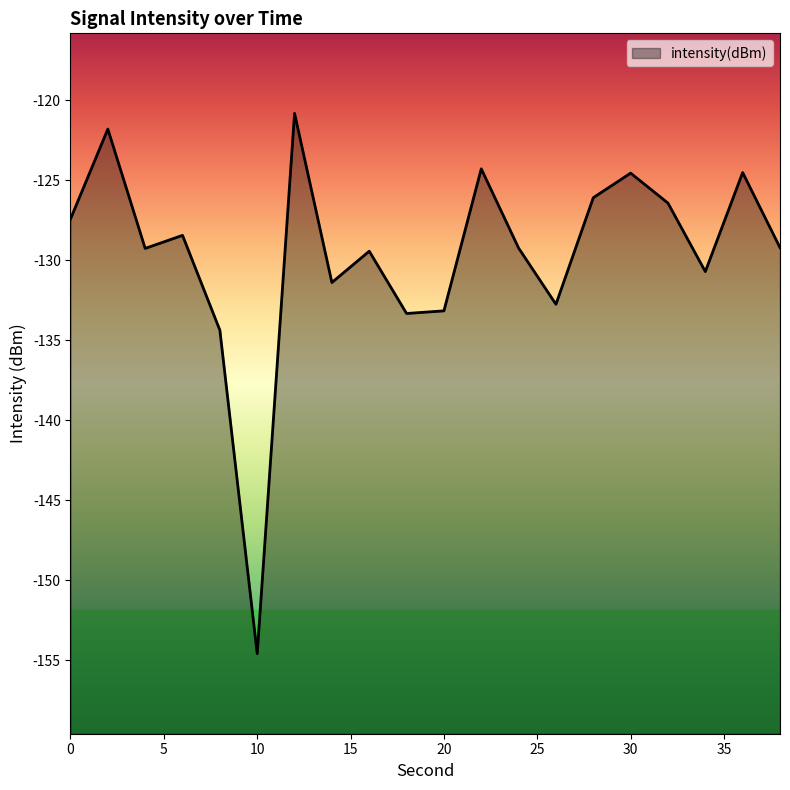

Is it true that the value at 26 is -132.7?

True